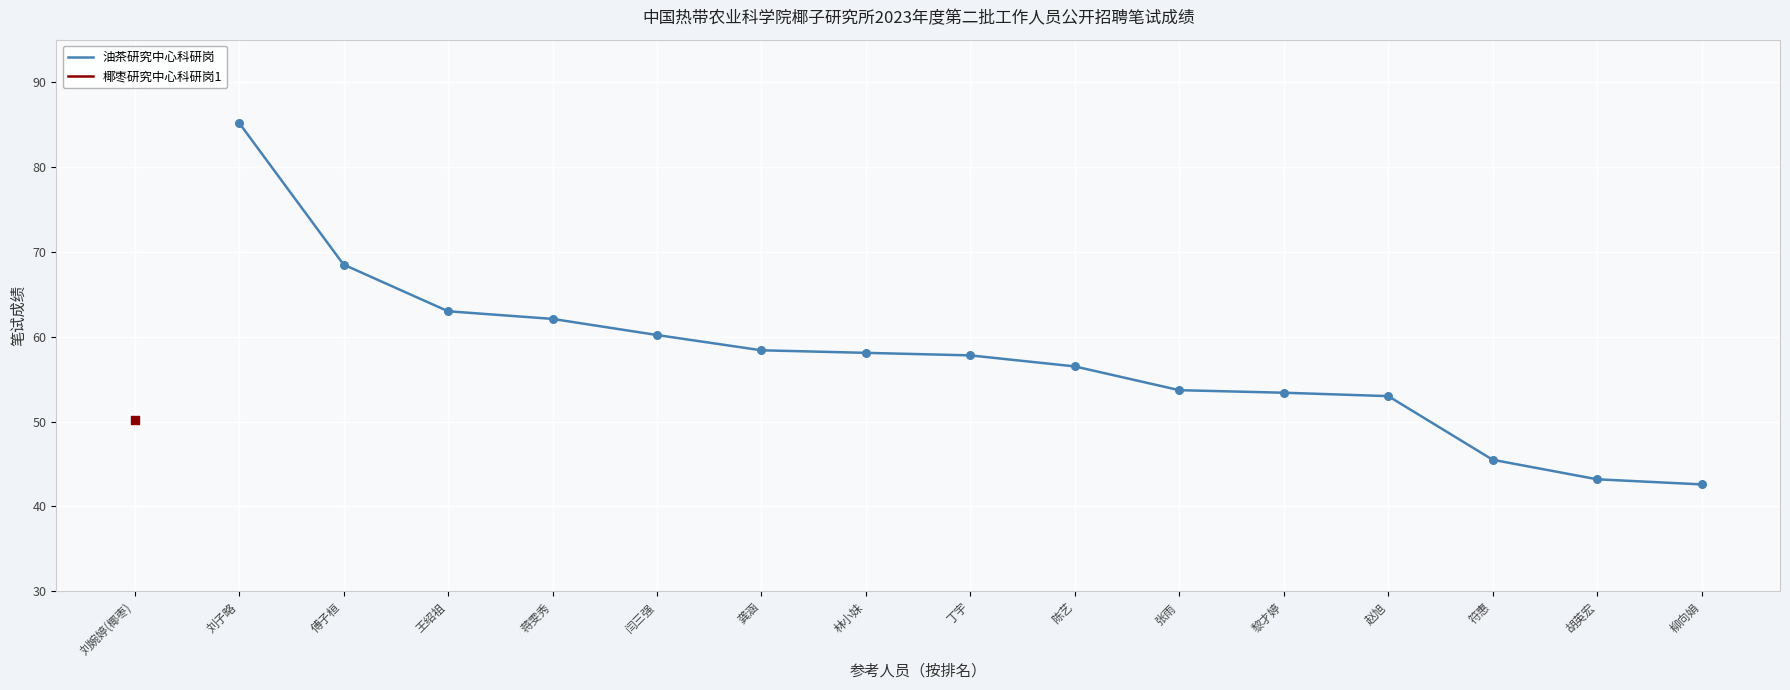

The 油茶研究中心科研岗 series shows 43.2 at 胡英宏. True or false?

True